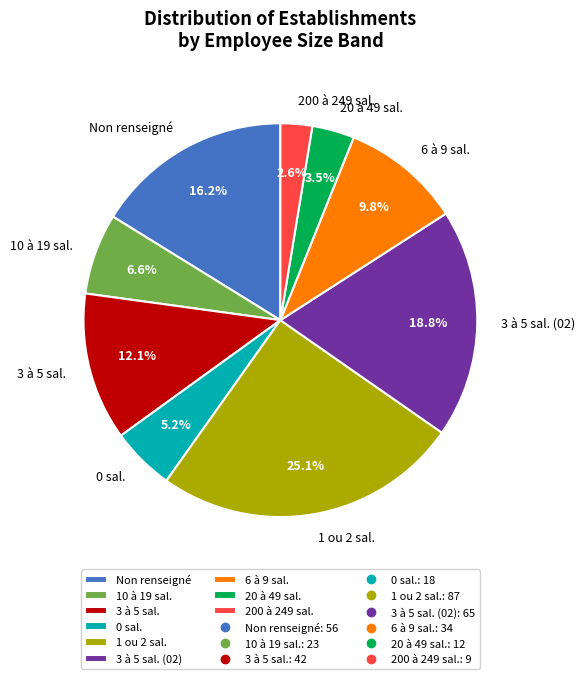

Rank the categories by value from lowest to highest.

200 à 249 sal., 20 à 49 sal., 0 sal., 10 à 19 sal., 6 à 9 sal., 3 à 5 sal., Non renseigné, 3 à 5 sal. (02), 1 ou 2 sal.